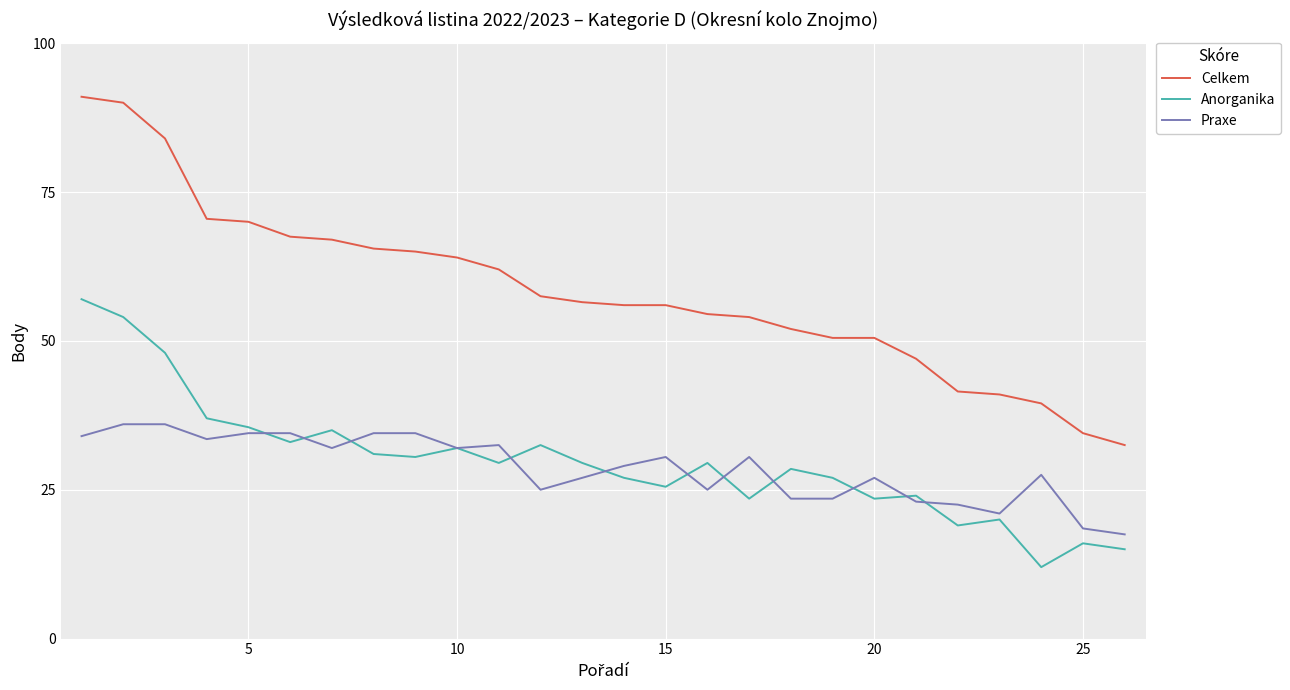

What is the smallest value displayed?

12.0